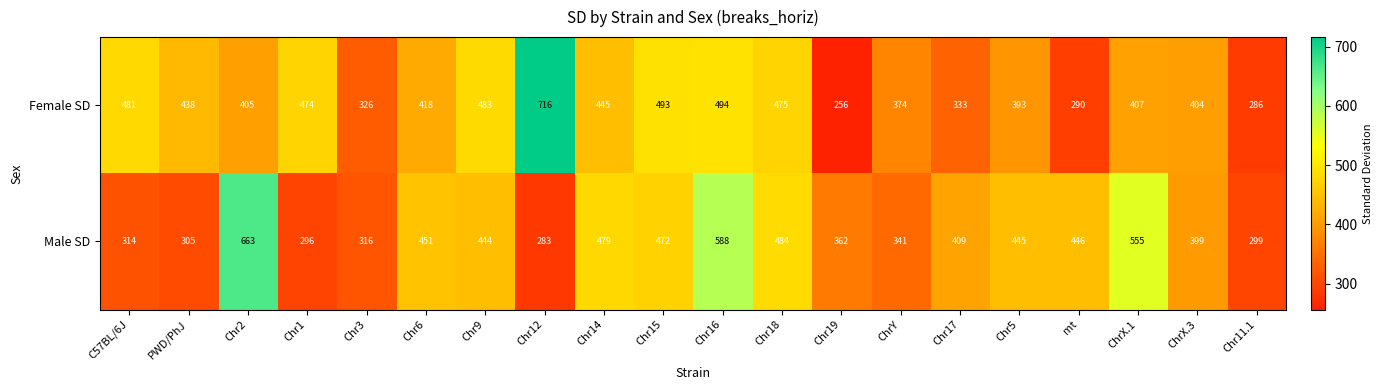

At how many categories does at least one series exceed 399?

16